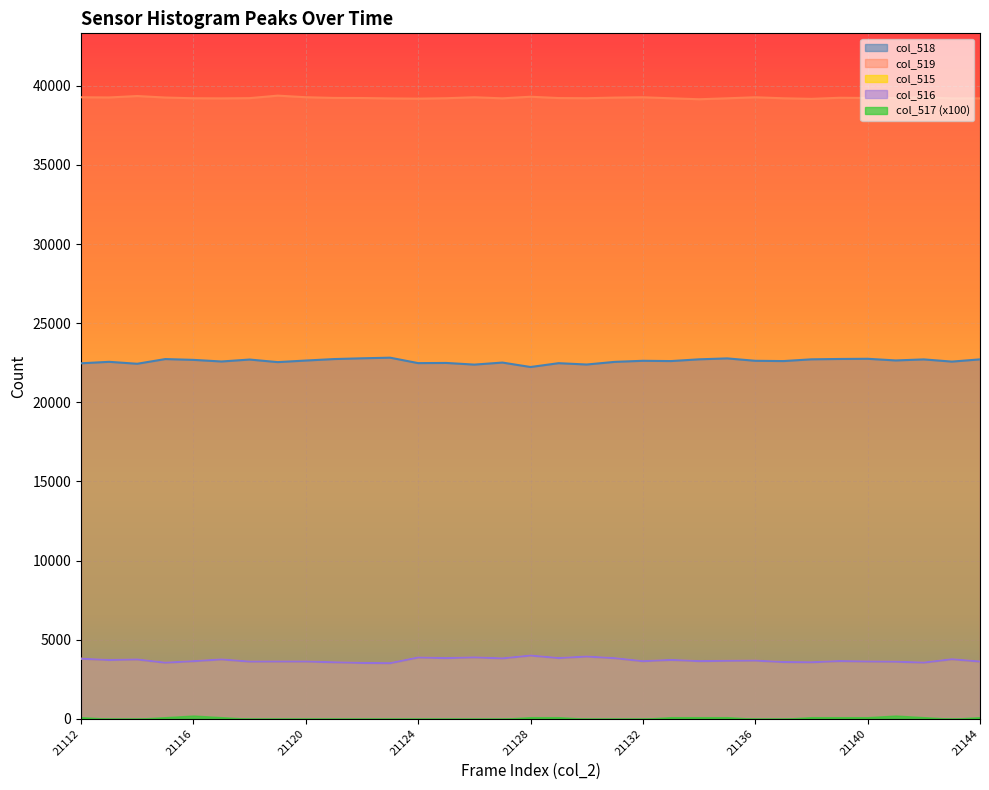

What is the difference between the col_516 values at 21131 and 21117?

78